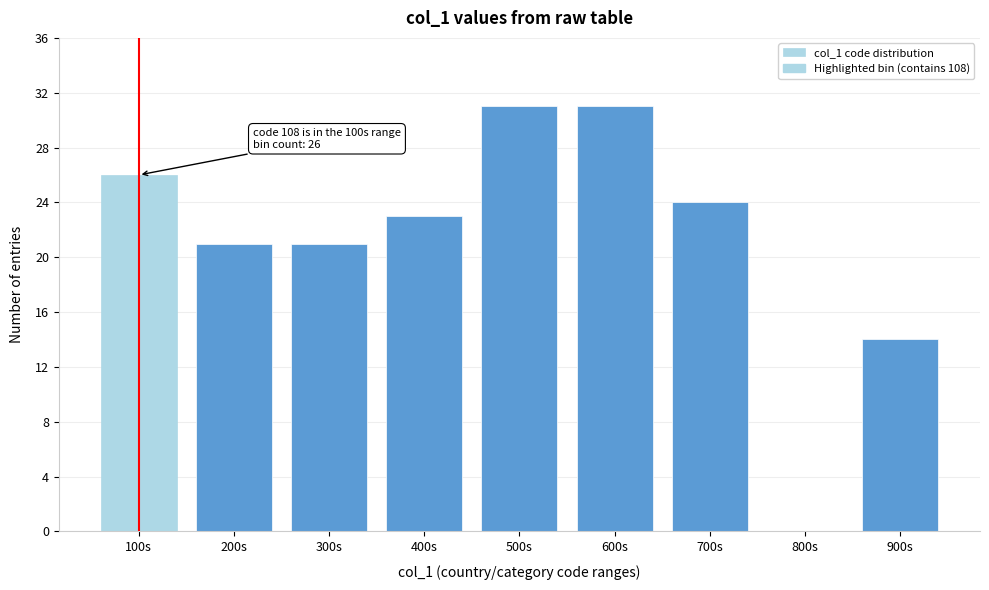

Reading left to right, list all the values displayed in this chart.

100s=26	200s=21	300s=21	400s=23	500s=31	600s=31	700s=24	800s=0	900s=14